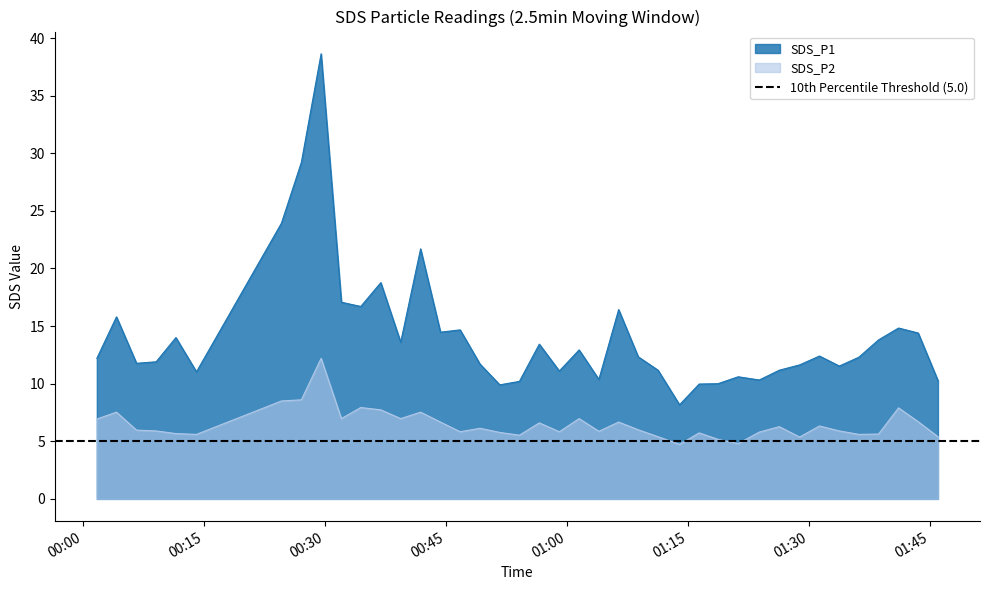

How many interior local valleys does the SDS_P1 series have?

11